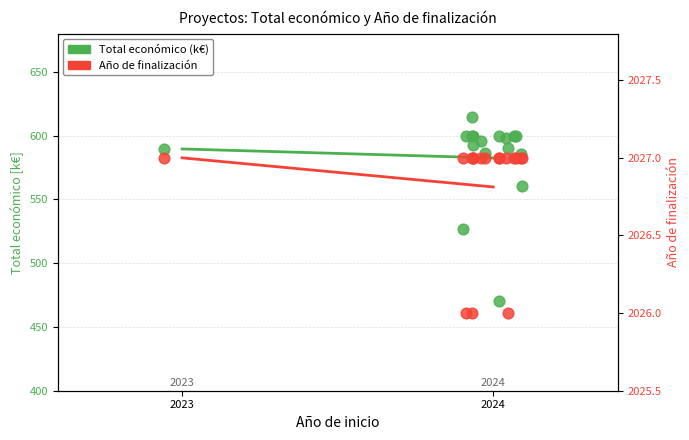

Is the value of Total económico (k€) at 3 greater than the value of Año de finalización at 14?

No